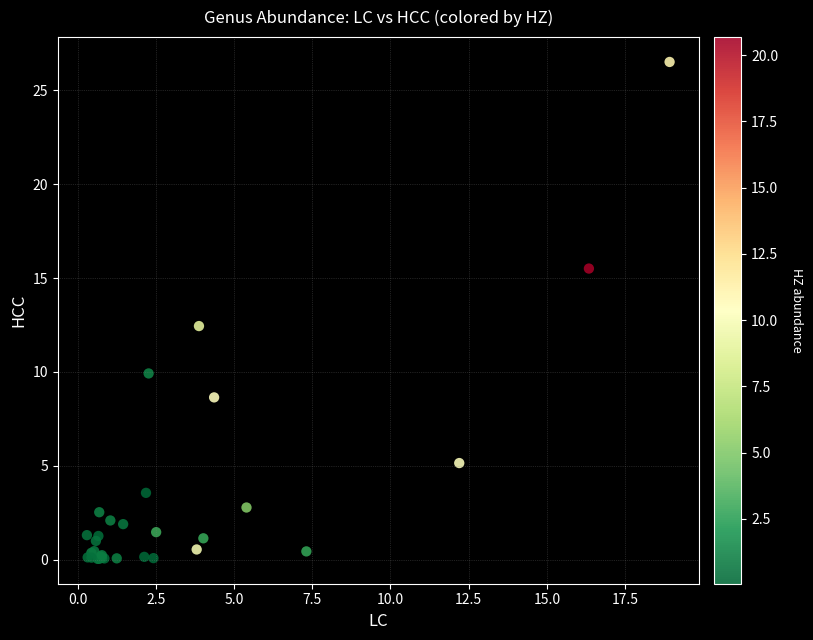

What Y value in the scatter plot is closest to 13?

12.4